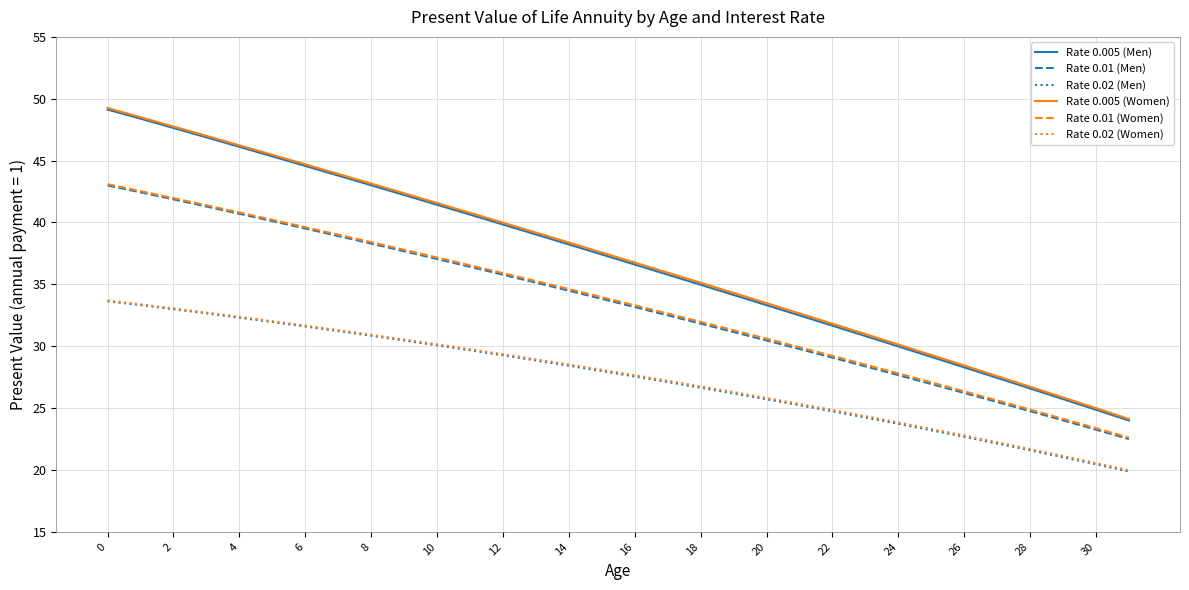

True or false: Rate 0.02 (Women) and Rate 0.005 (Men) intersect in this chart.

False